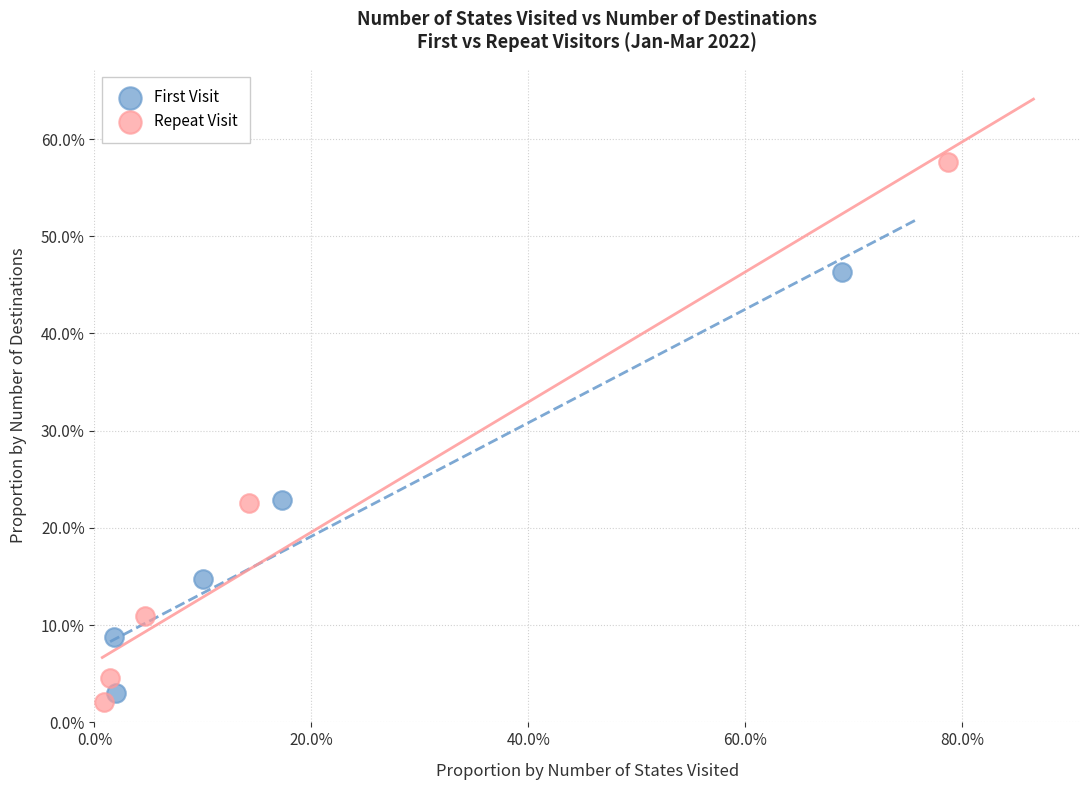

What are all the series names shown in the legend?

First Visit, Repeat Visit